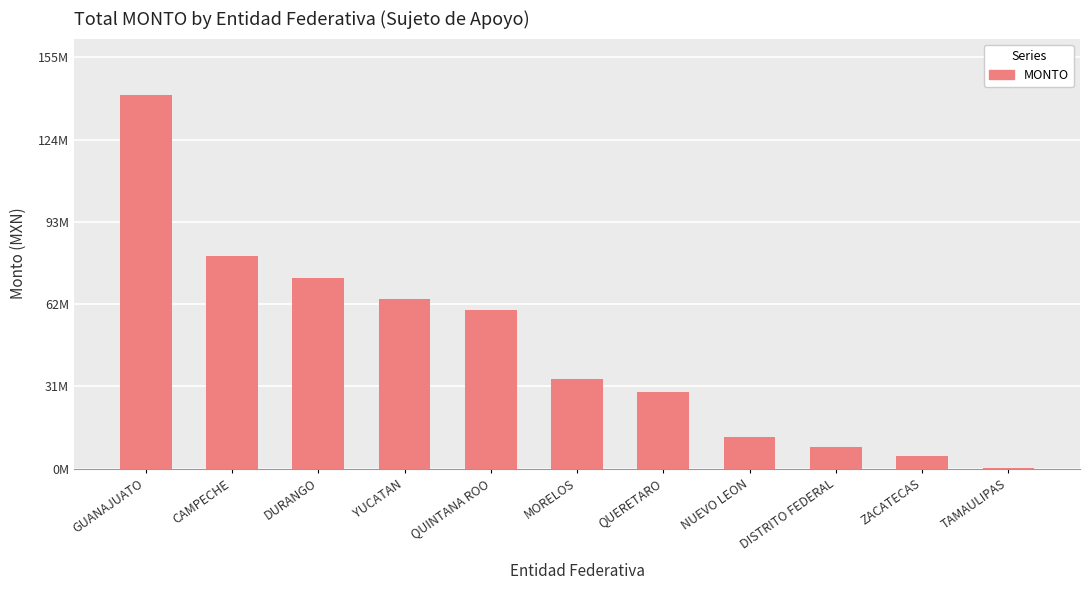

What is the difference between the values at DURANGO and YUCATAN?

8070724.0